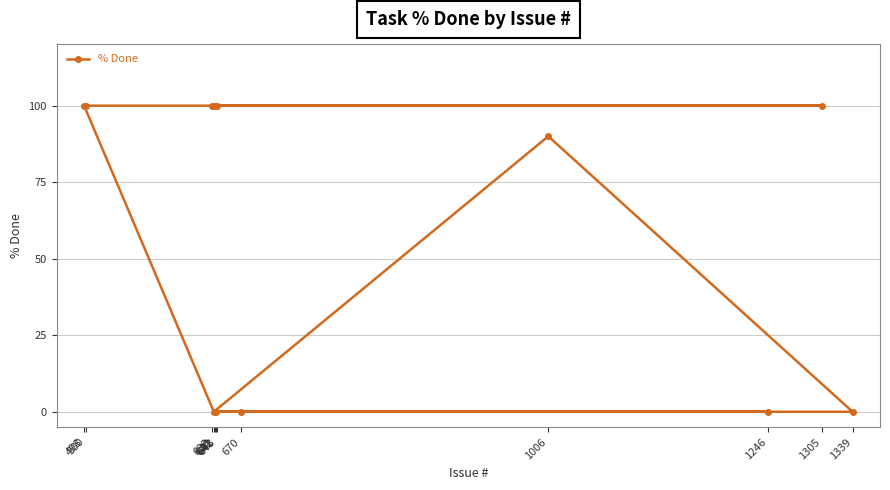

Rank the categories by value from highest to lowest.

498, 500, 638, 1305, 643, 641, 1006, 1246, 670, 642, 1339, 640